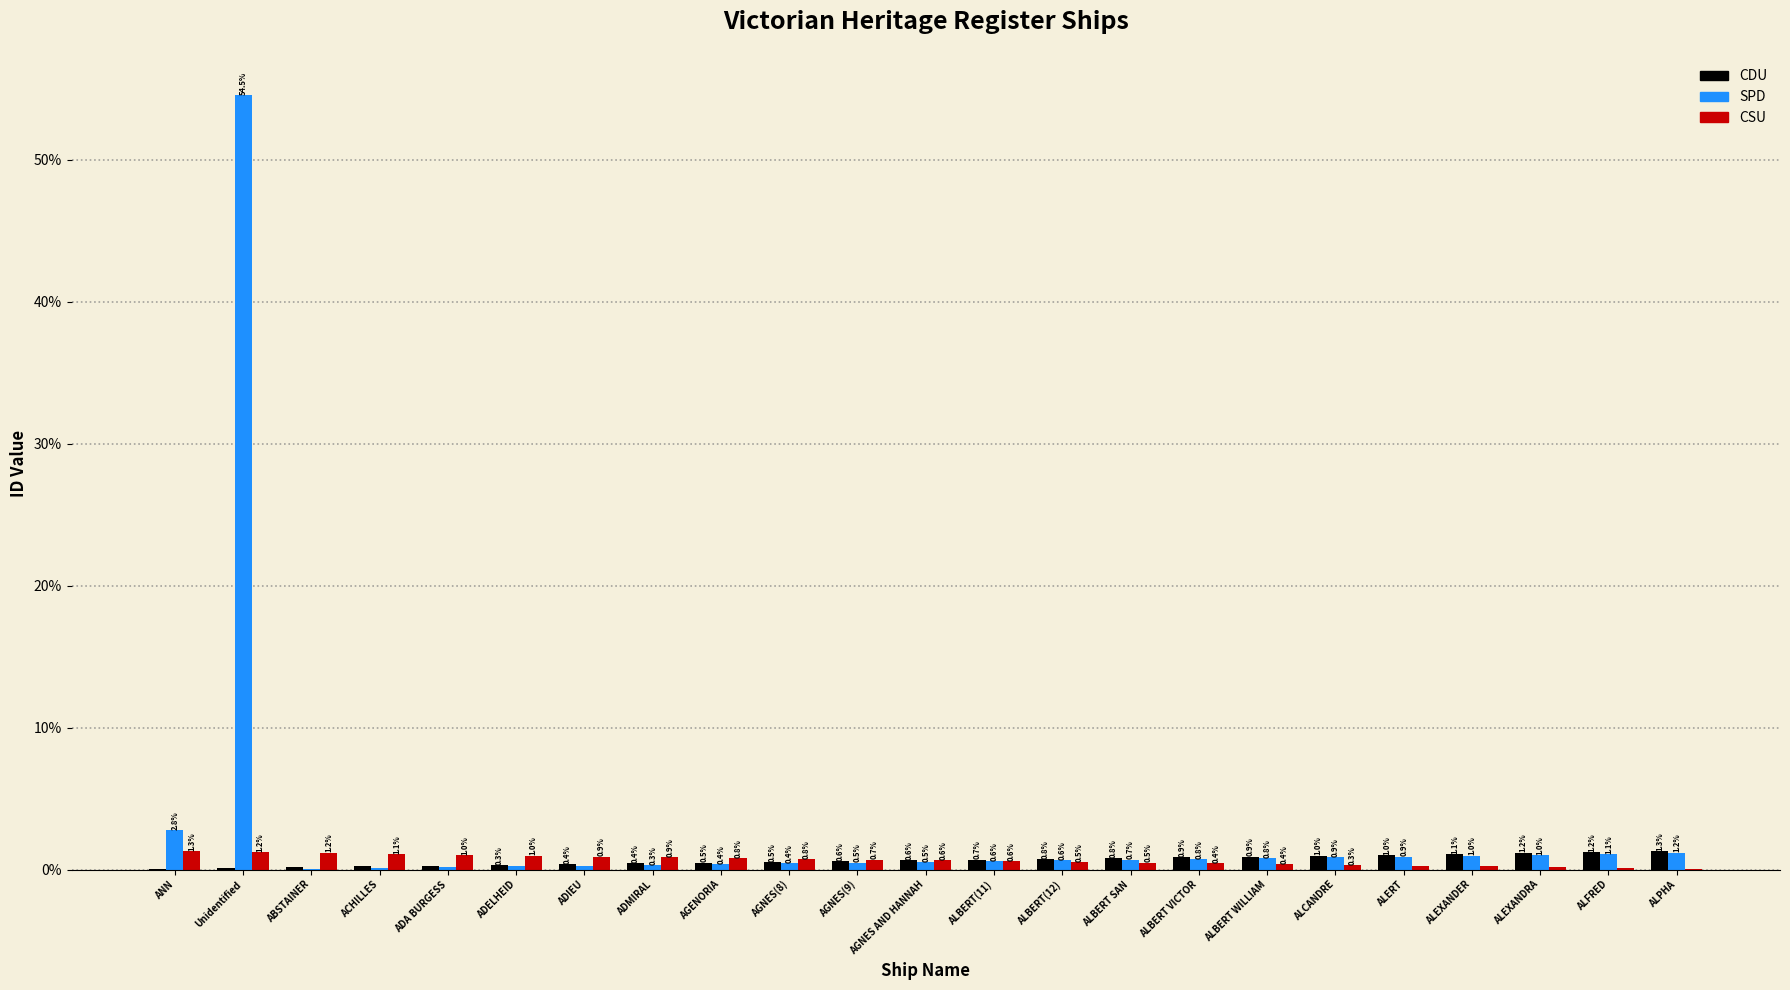

Between ADELHEID and ALEXANDRA, which series saw the biggest shift?

CDU